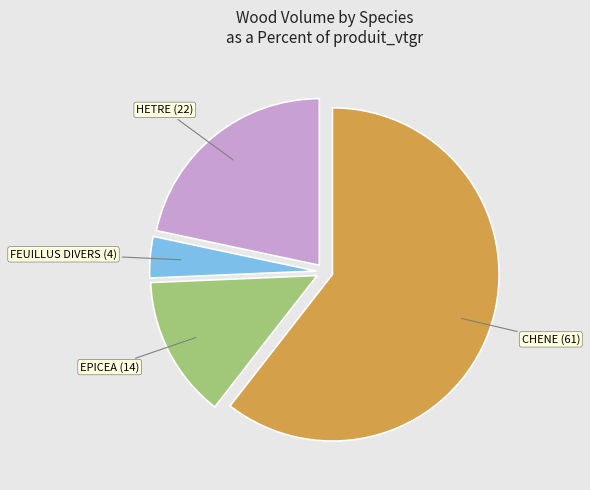

Which has a higher value, HETRE or FEUILLUS DIVERS?

HETRE